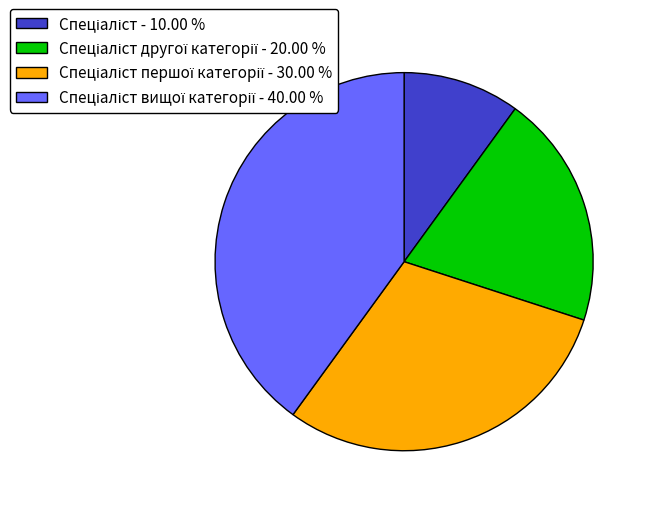

Does any single category account for the majority?

No